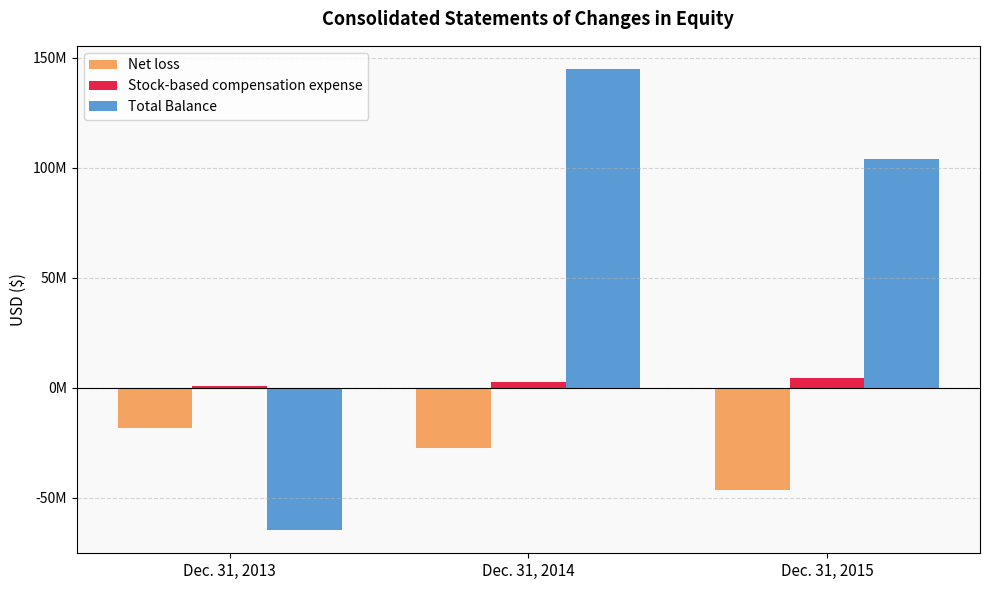

Are the bars grouped side by side (vs. stacked)?

Yes